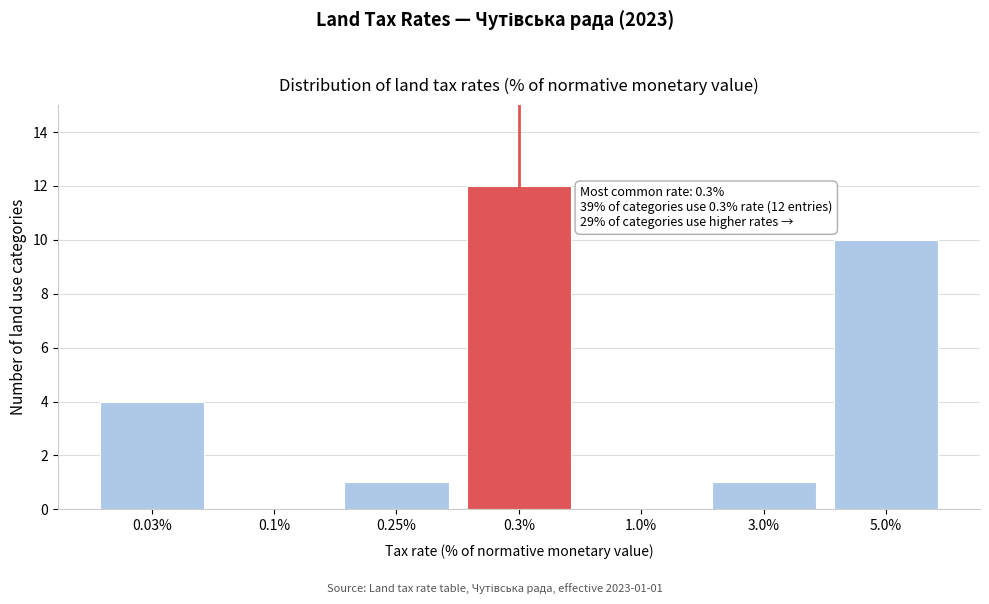

Reading left to right, list all the values displayed in this chart.

0.03%=4	0.1%=0	0.25%=1	0.3%=12	1.0%=0	3.0%=1	5.0%=10